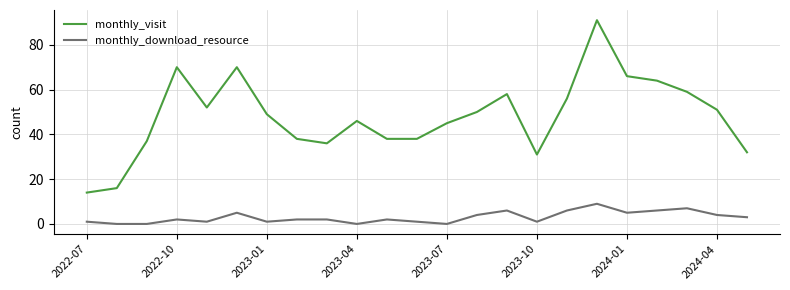

True or false: monthly_visit and monthly_download_resource cross at least once.

False